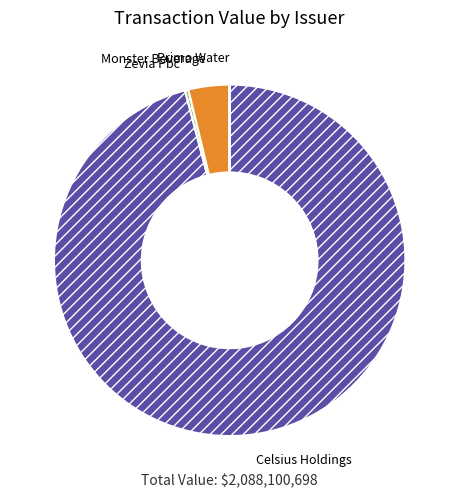

Is there any slice that represents more than half of the pie?

Yes